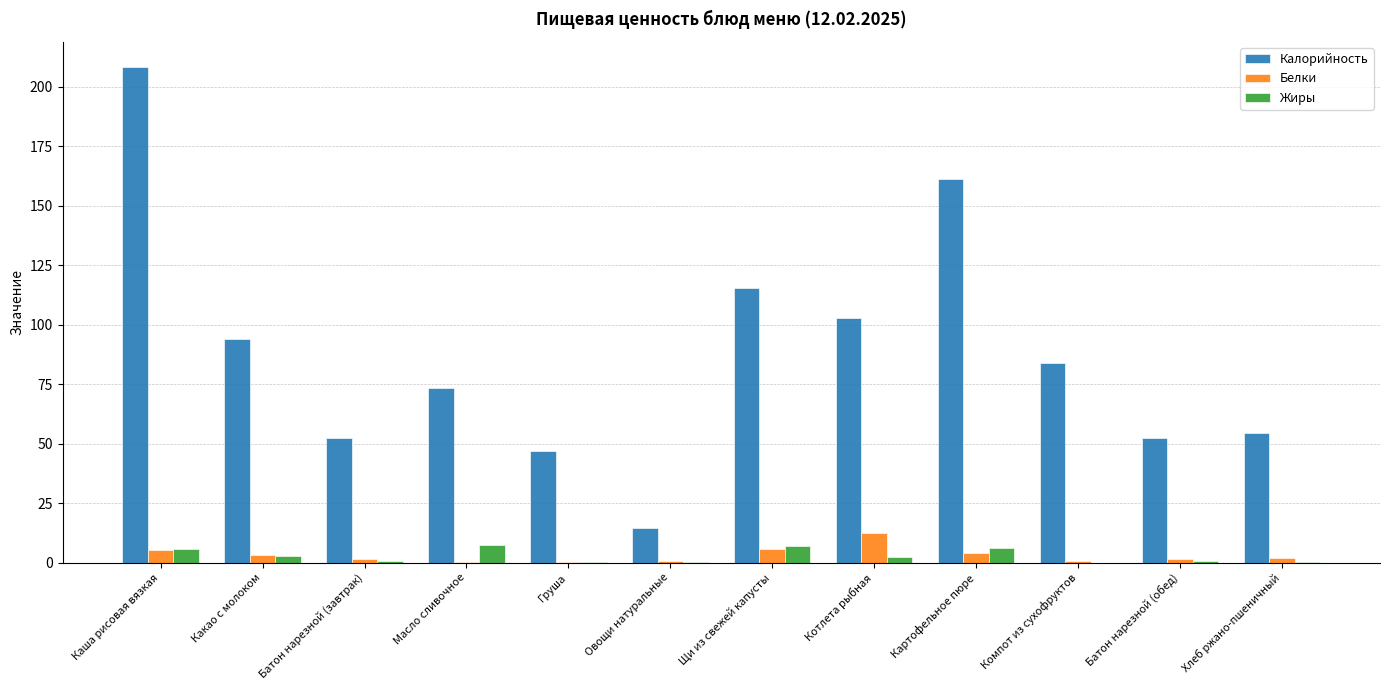

Between Овощи натуральные and Картофельное пюре, which series saw the biggest shift?

Калорийность